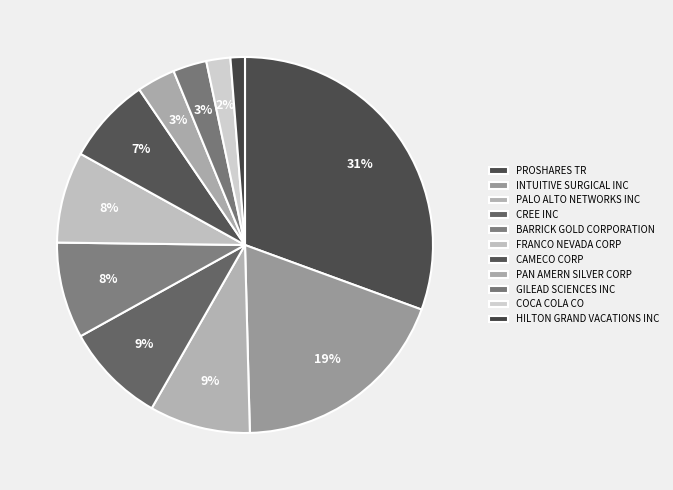

What is the change in value from FRANCO NEVADA CORP to GILEAD SCIENCES INC?

-12000